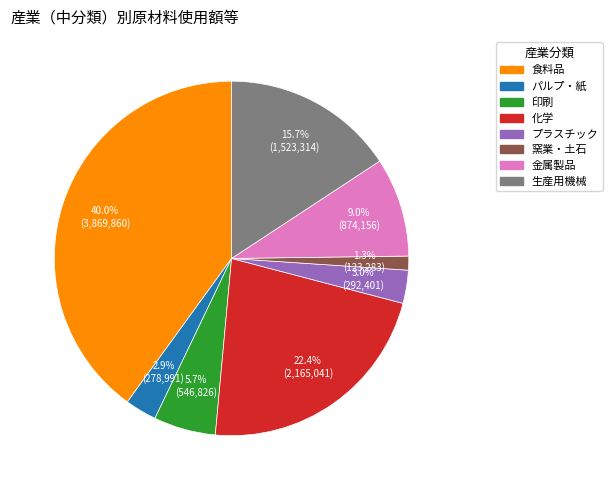

To the nearest percent, what is the difference between the largest and smallest slice percentages?

39%